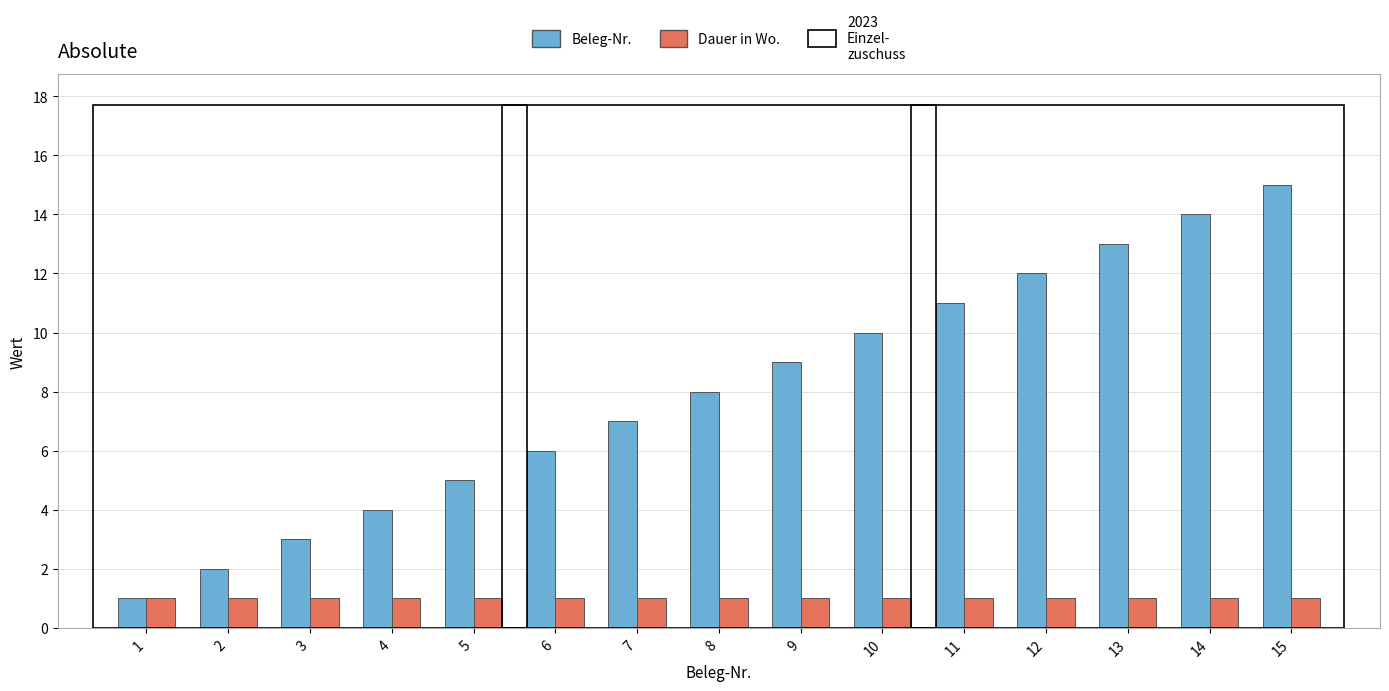

Read the Beleg-Nr. value at 1.

1